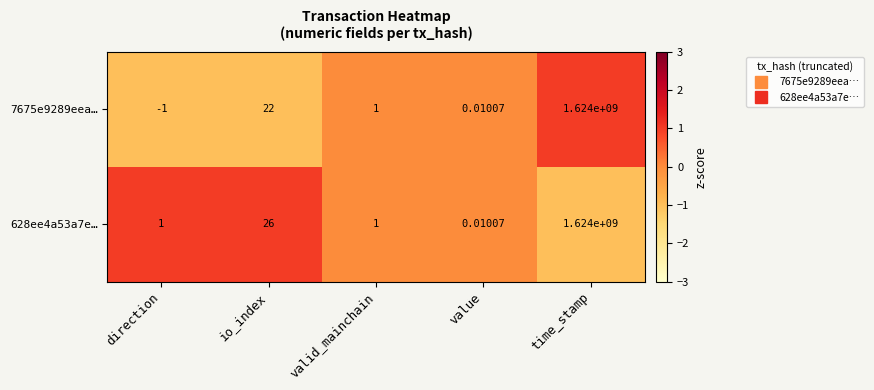

How many series are shown in this chart?

2